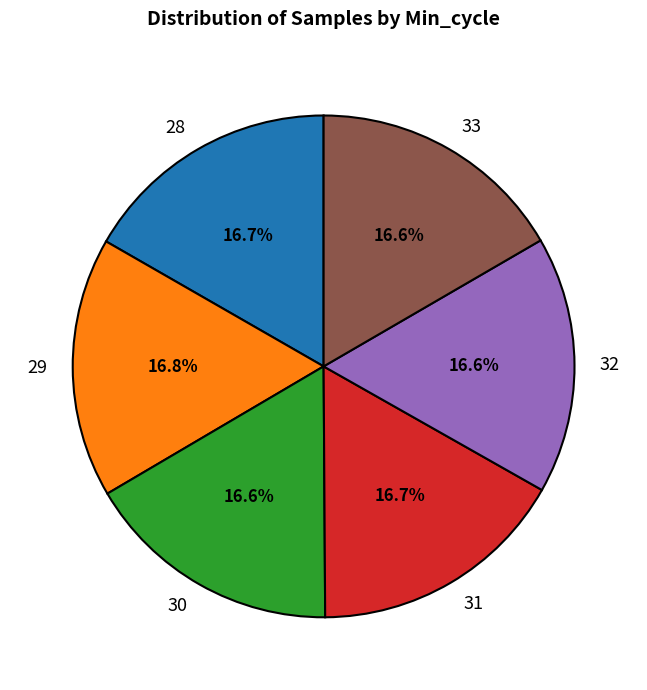

What is the ratio of the value at 32 to the value at 31?

1.0